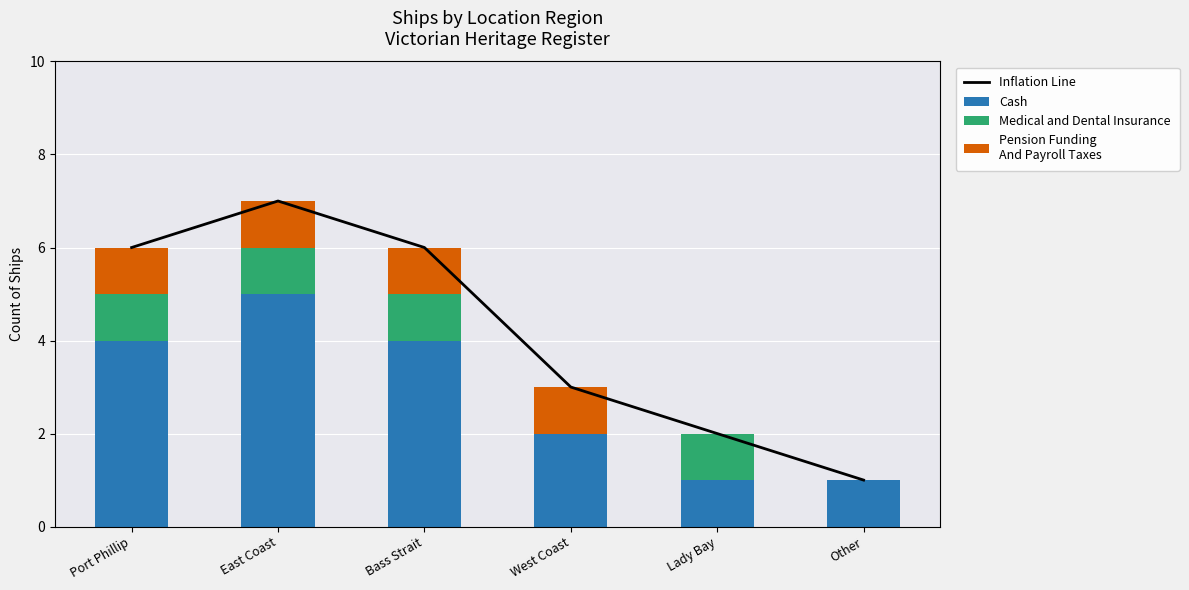

Count the Inflation Line values in the range 2 to 6.

4